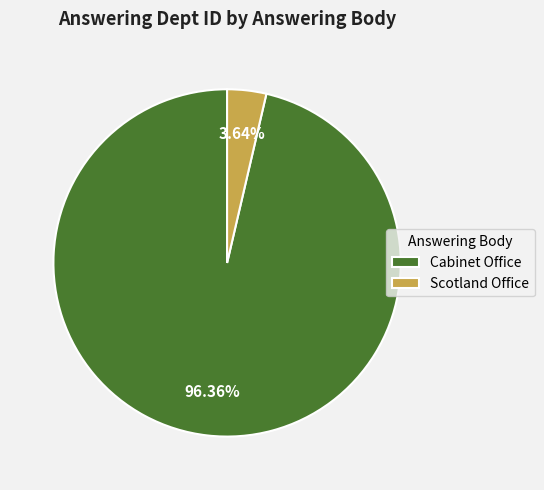

Which category has the biggest portion of the pie?

Cabinet Office